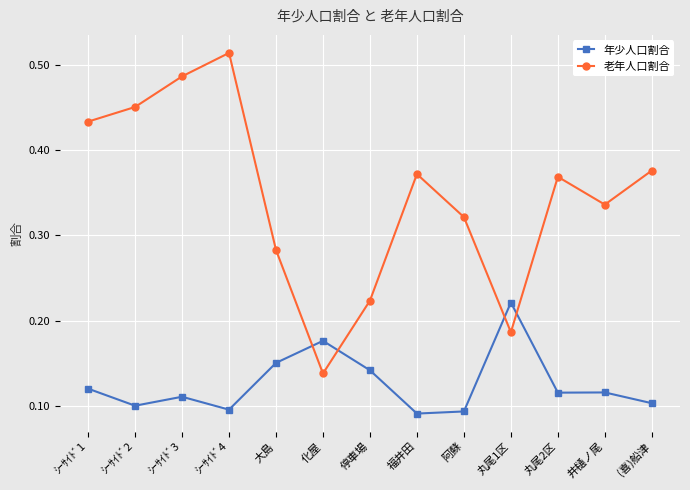

What are all the series names shown in the legend?

年少人口割合, 老年人口割合